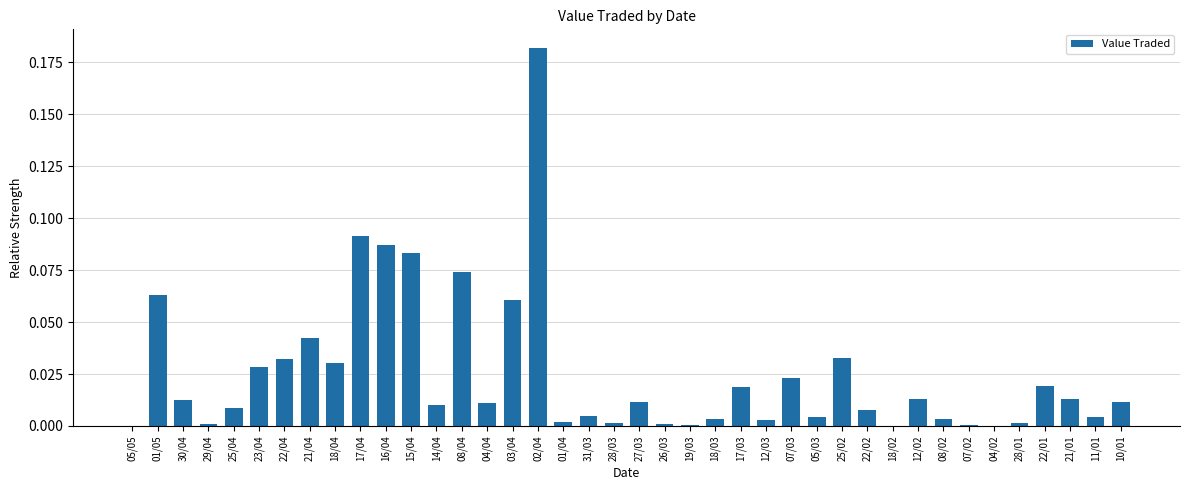

Which category has the highest value across all series?

02/04